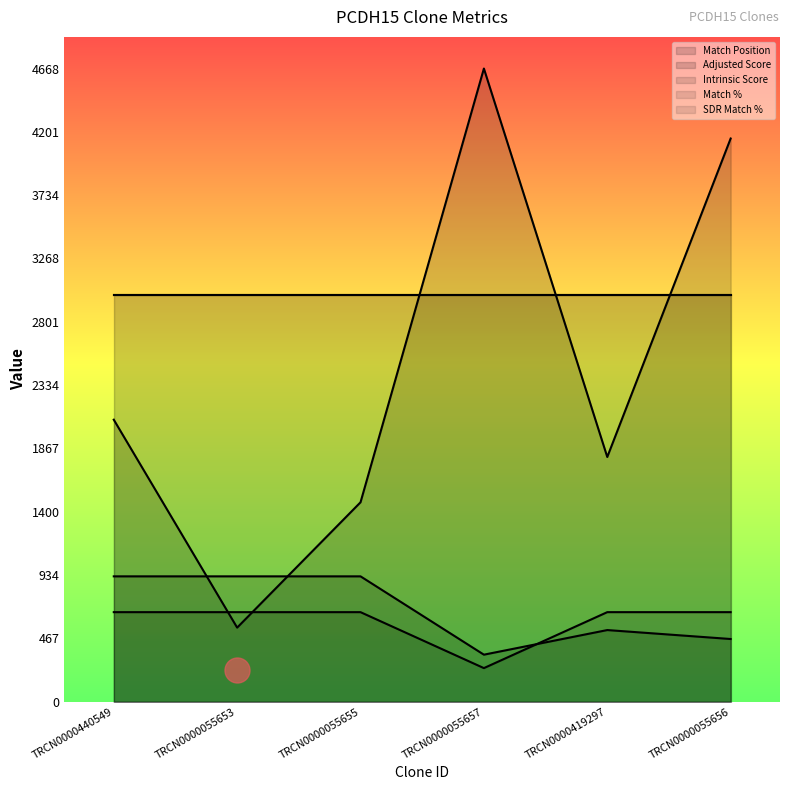

What is the value of the Match Position point at the 6th from the left?

4152.0